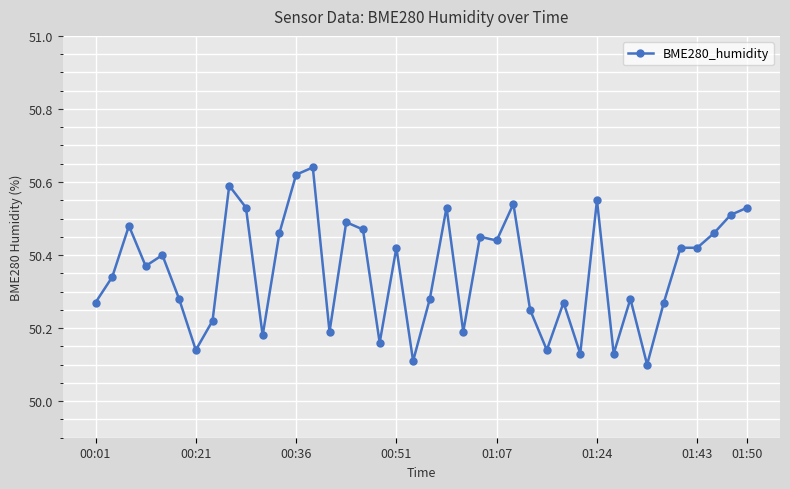

How many values are between 50 and 51?

40